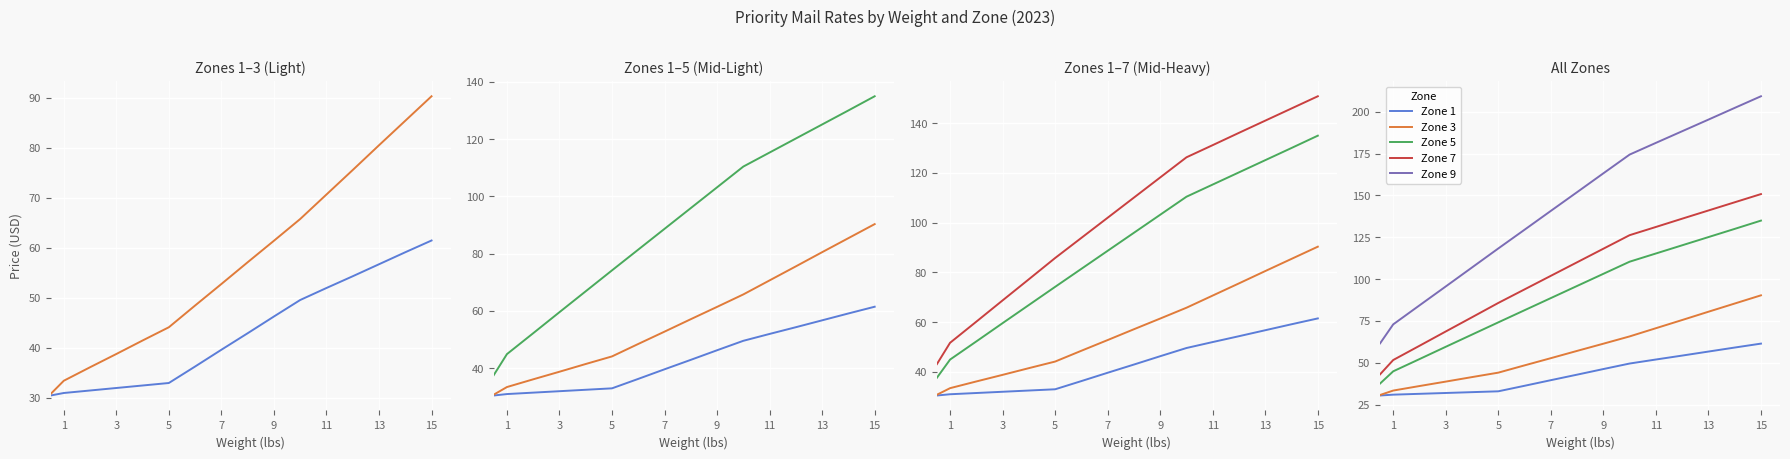

Is it true that Zone 7 equals 45.9 at 13?

False